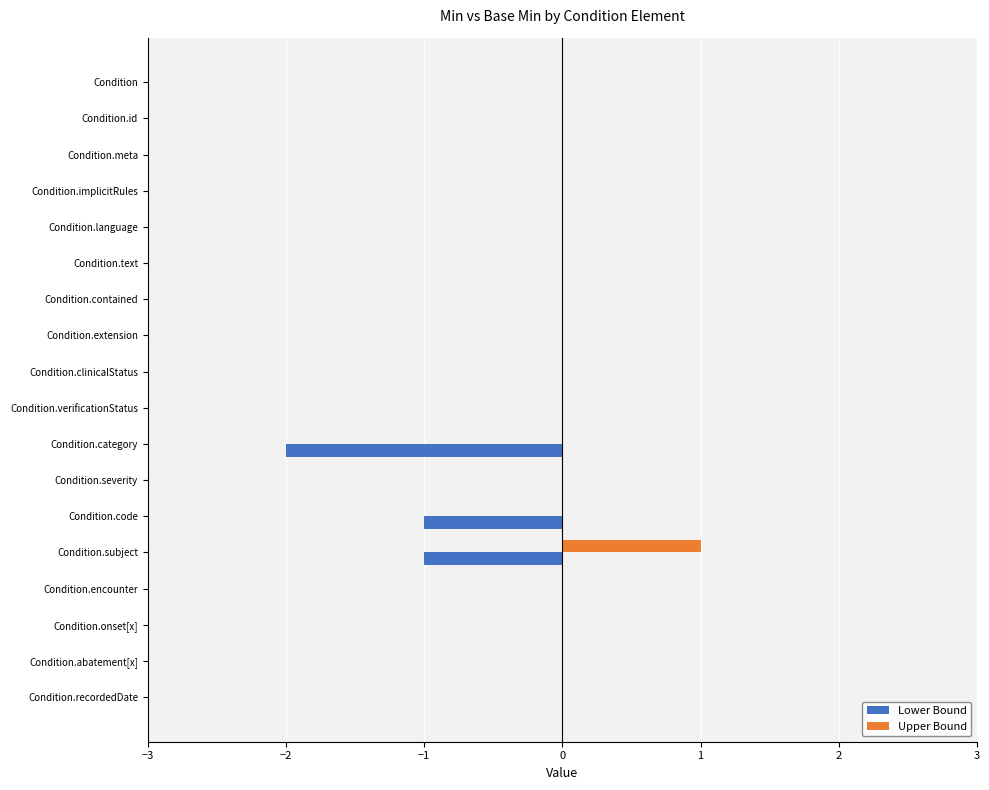

The Lower Bound series shows -1 at Condition.text. True or false?

False